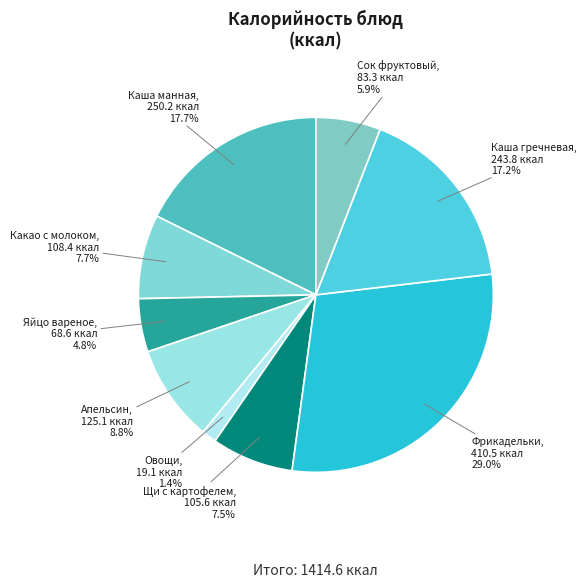

How many slices are in this pie chart?

9